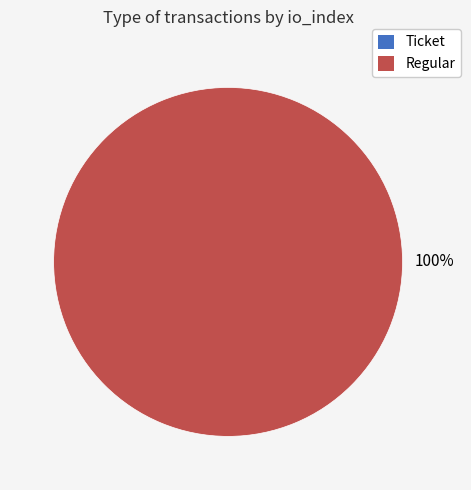

Does any single category account for the majority?

Yes